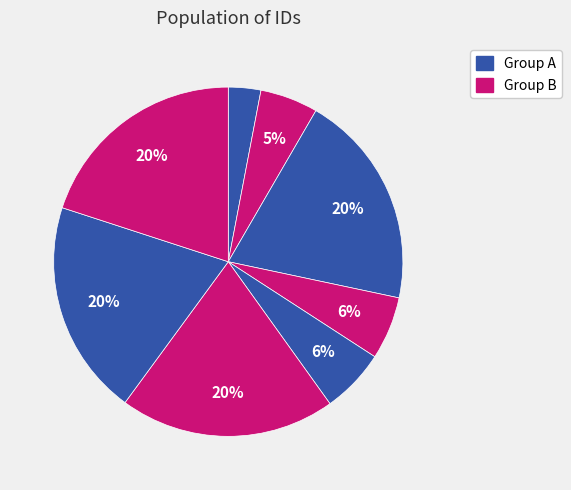

How many slices are in this pie chart?

8